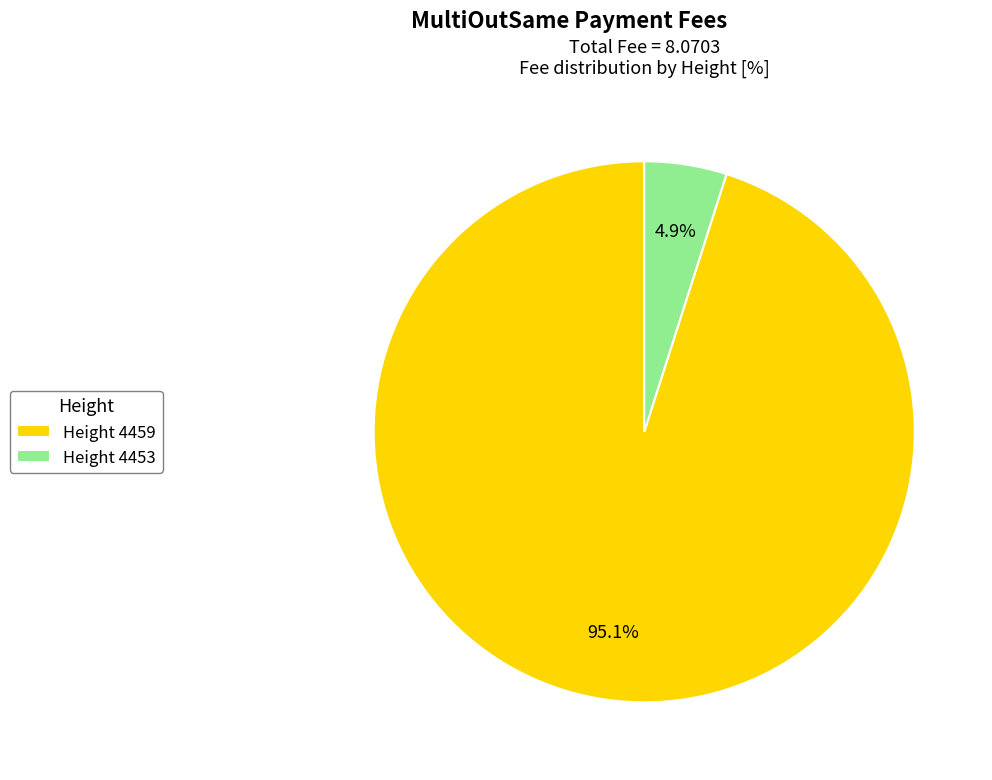

Do Height 4459 and Height 4453 together represent more than half of the pie?

Yes